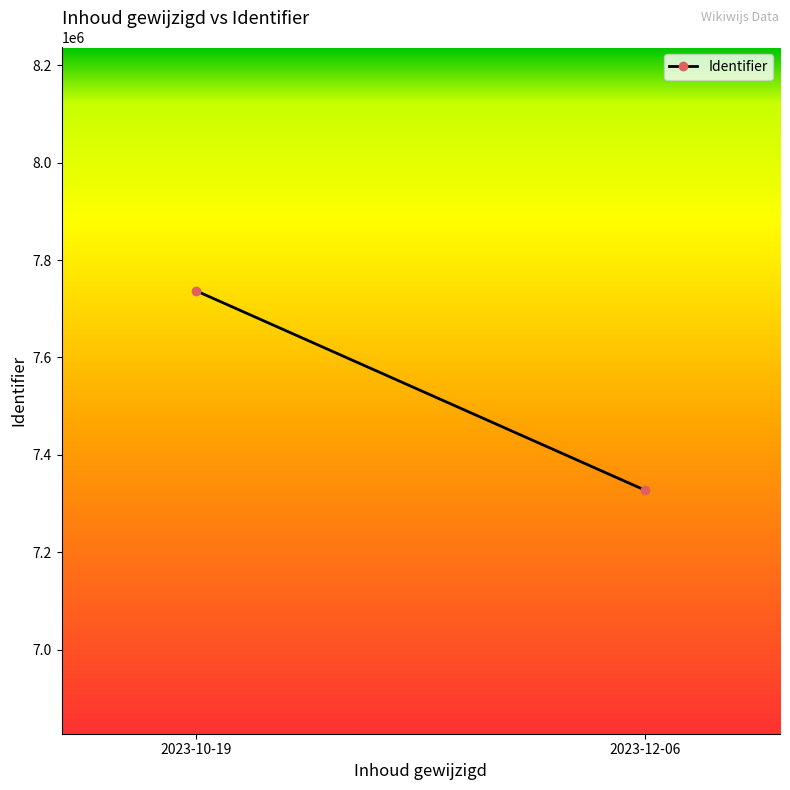

Reading right to left, list all the values displayed in this chart.

2023-12-06=7327121	2023-10-19=7736730